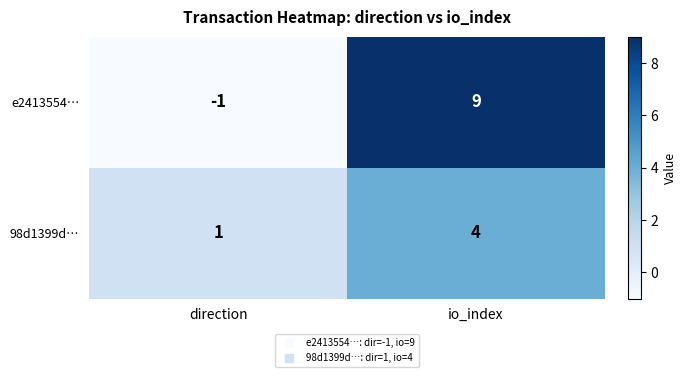

Which label corresponds to the largest value in the chart?

io_index